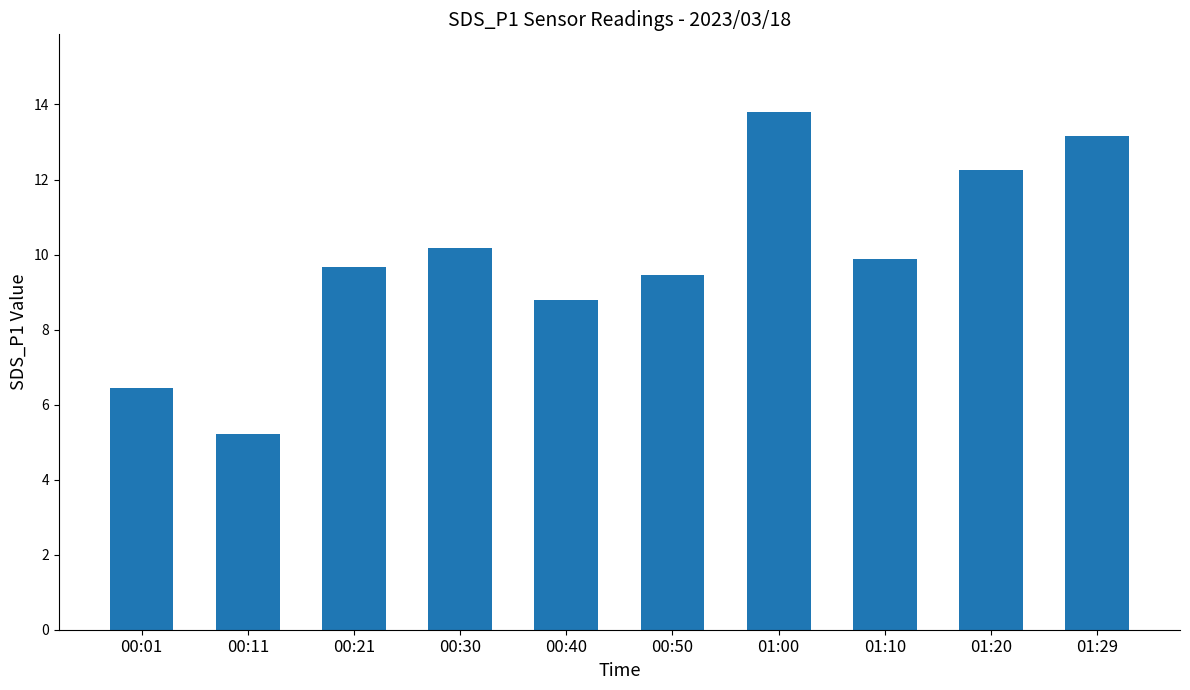

What is the sum of the values at 00:21 and 01:00?

23.5